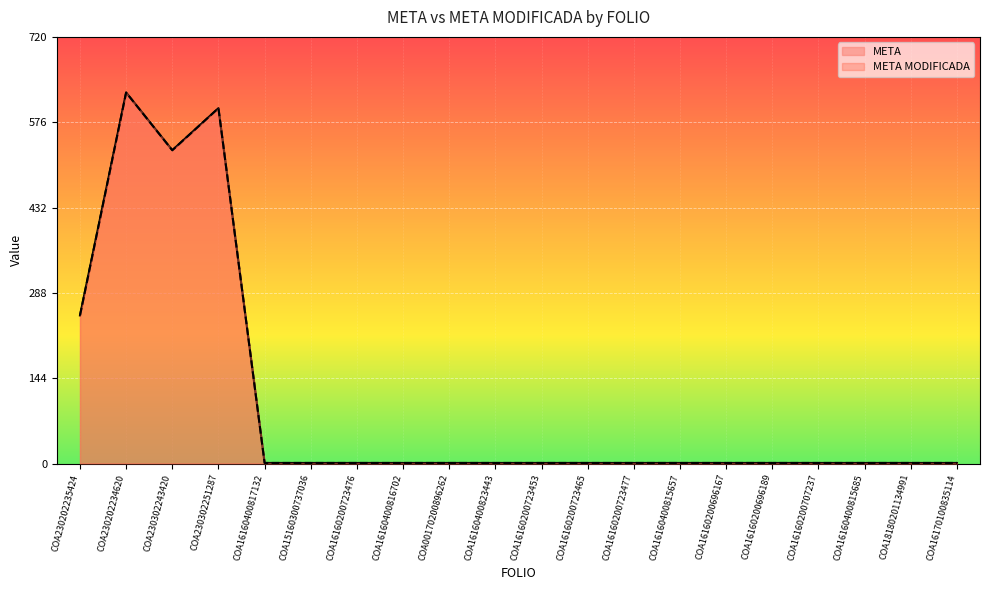

What is the minimum value for META?

1.0